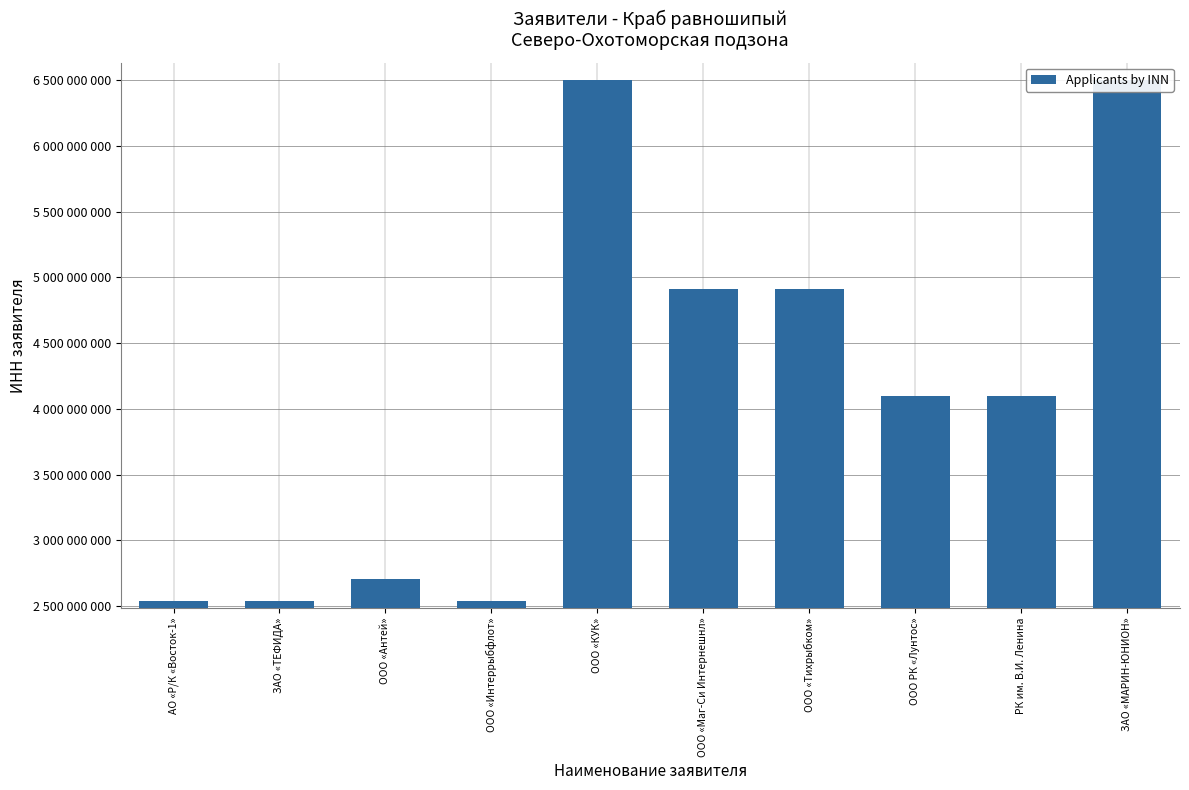

True or false: the data shows 4139097110 at ООО «Интеррыбфлот».

False